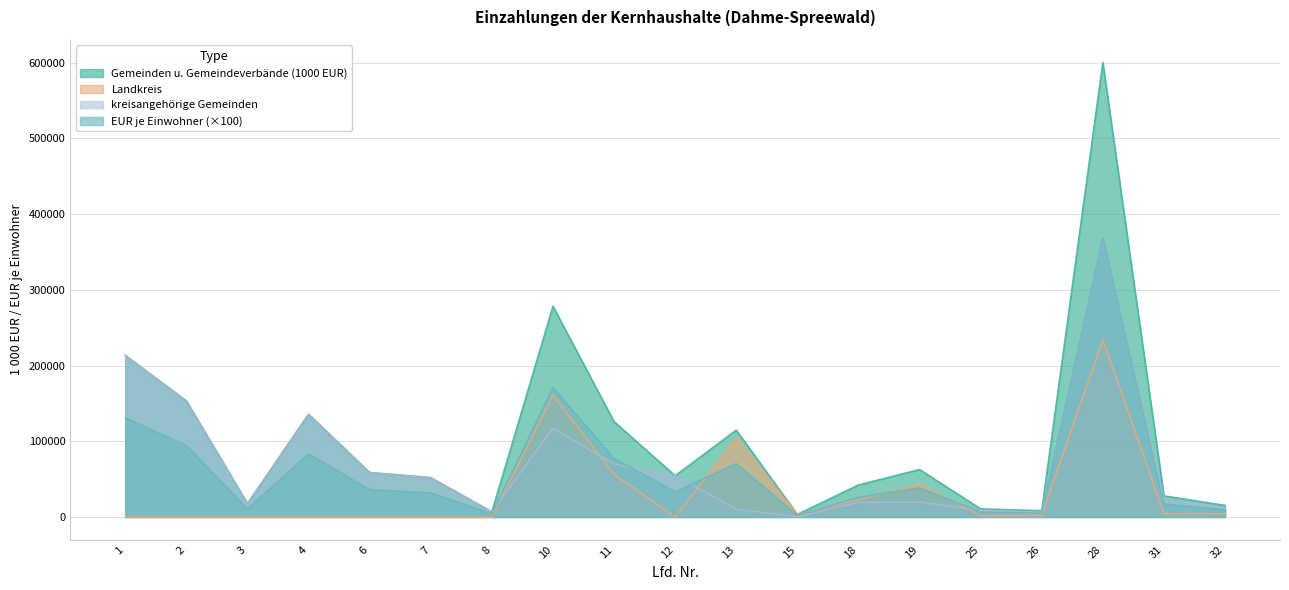

Rank the categories by Gemeinden u. Gemeindeverbände (1000 EUR) value from highest to lowest.

28, 10, 1, 2, 4, 11, 13, 19, 6, 12, 7, 18, 31, 3, 32, 25, 26, 8, 15